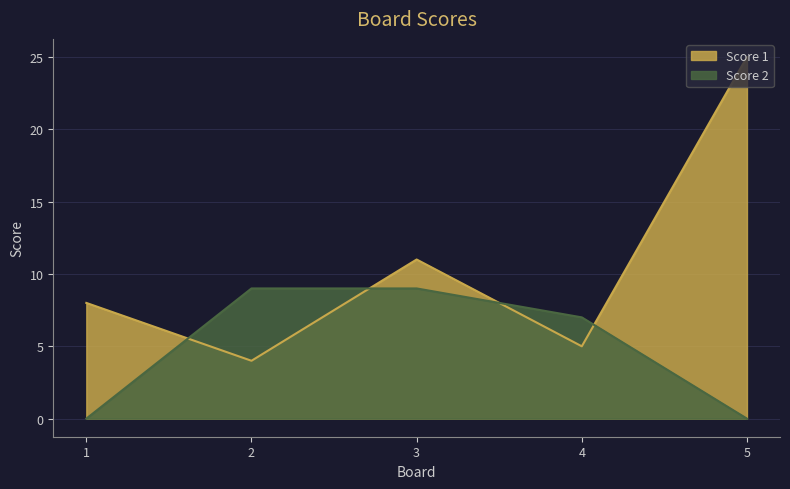

What is the total value across all series at 1?

8